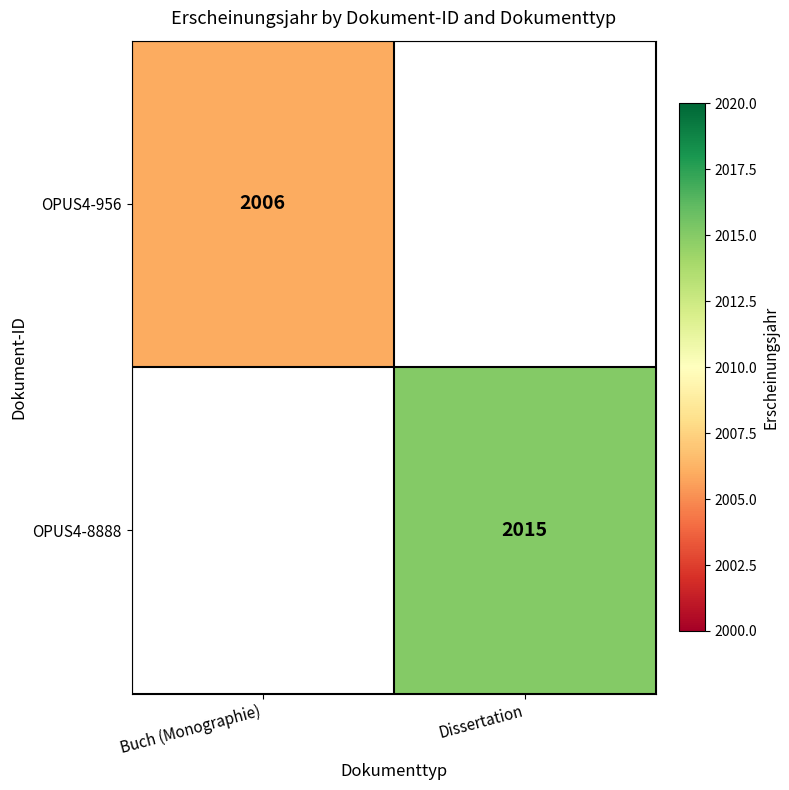

Is the value of OPUS4-956 at Buch (Monographie) greater than the value of OPUS4-8888 at Dissertation?

No